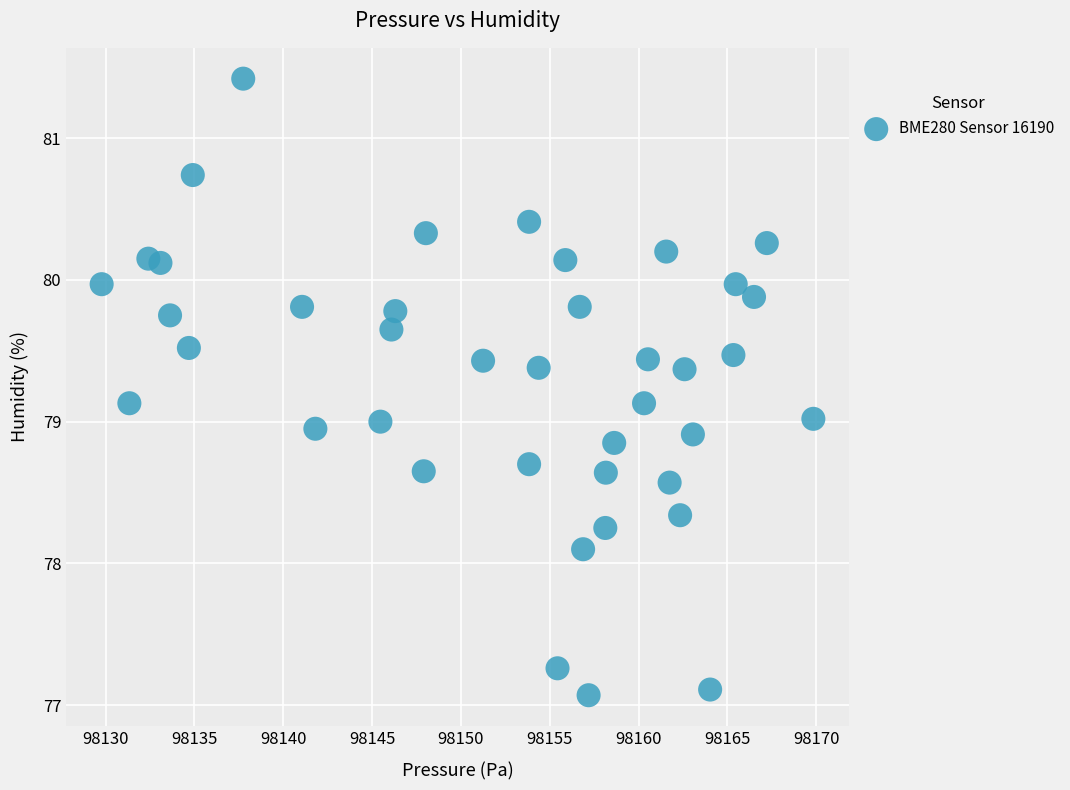

What is the range of X values (max minus min)?

40.1